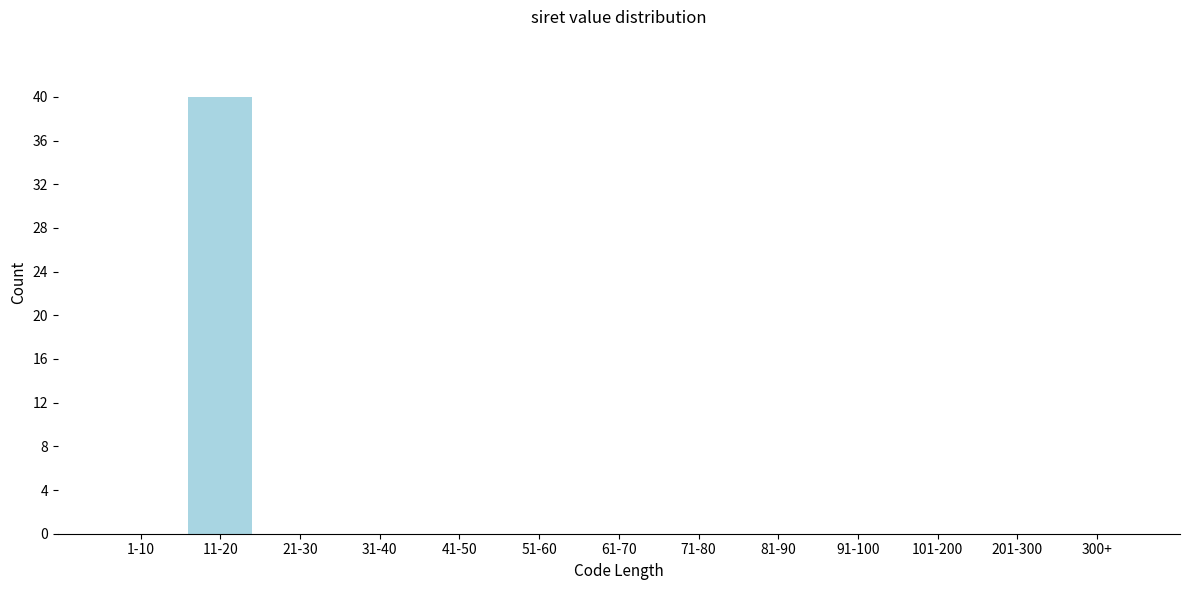

Reading right to left, extract all data points from this chart.

300+=0	201-300=0	101-200=0	91-100=0	81-90=0	71-80=0	61-70=0	51-60=0	41-50=0	31-40=0	21-30=0	11-20=40	1-10=0